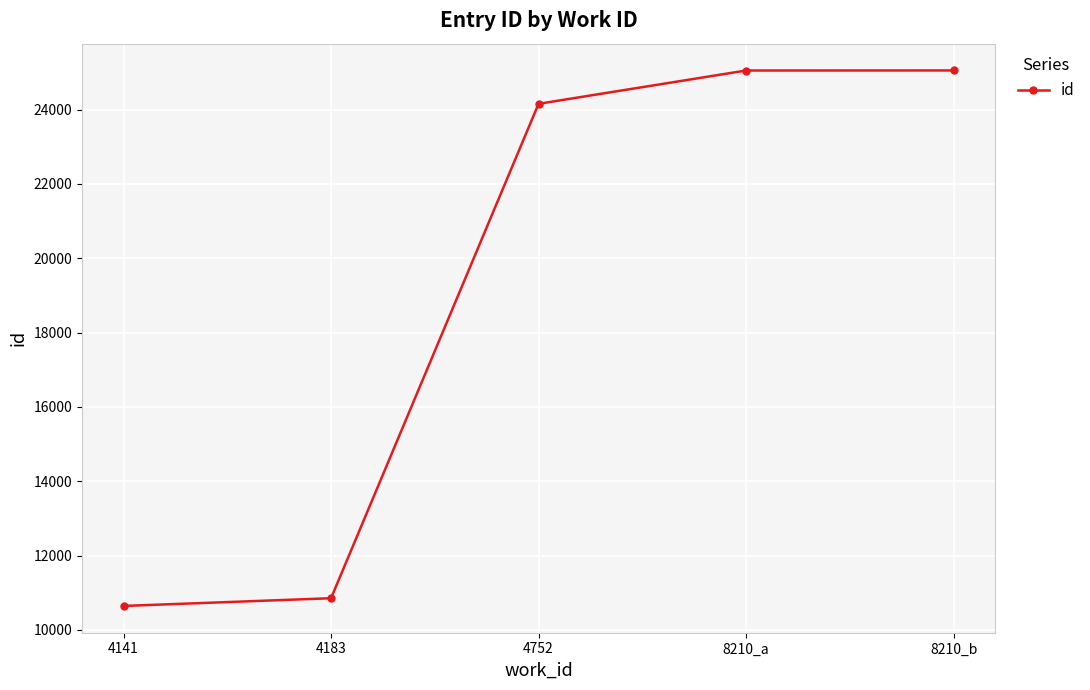

What is the difference between the maximum and second lowest values?

14201